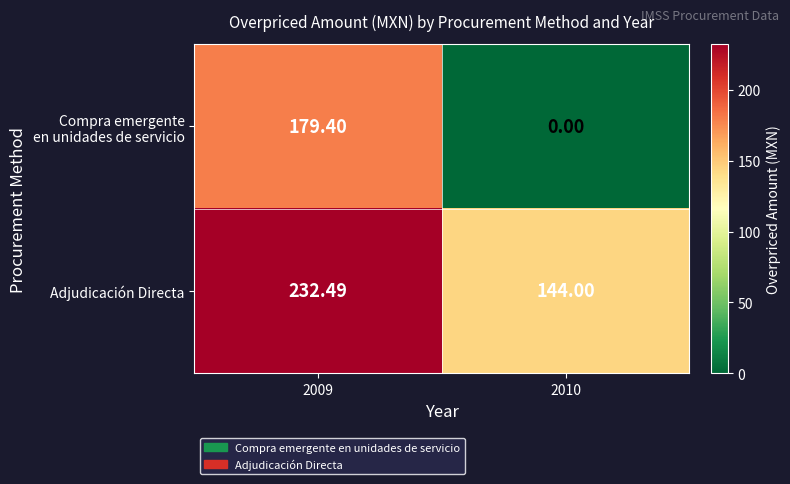

Which series has the largest total across all categories?

Adjudicación Directa